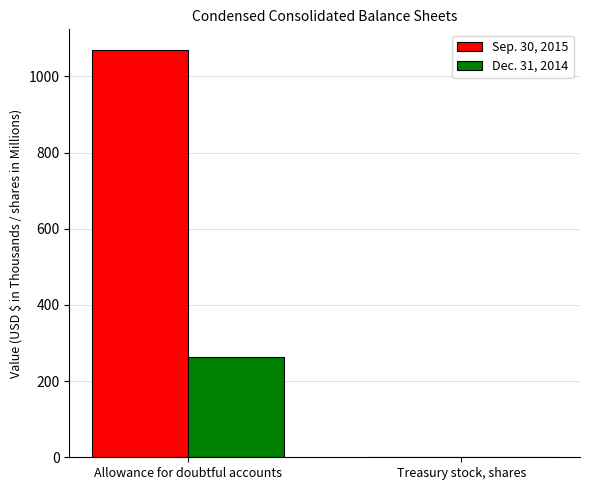

How many groups of bars are there?

2